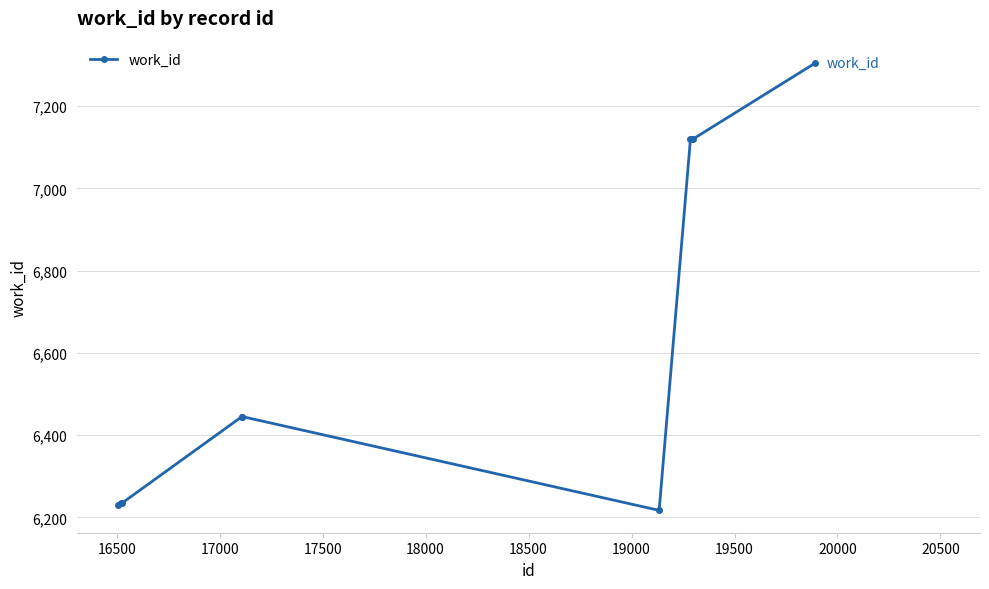

What is the sum of all values?

66470